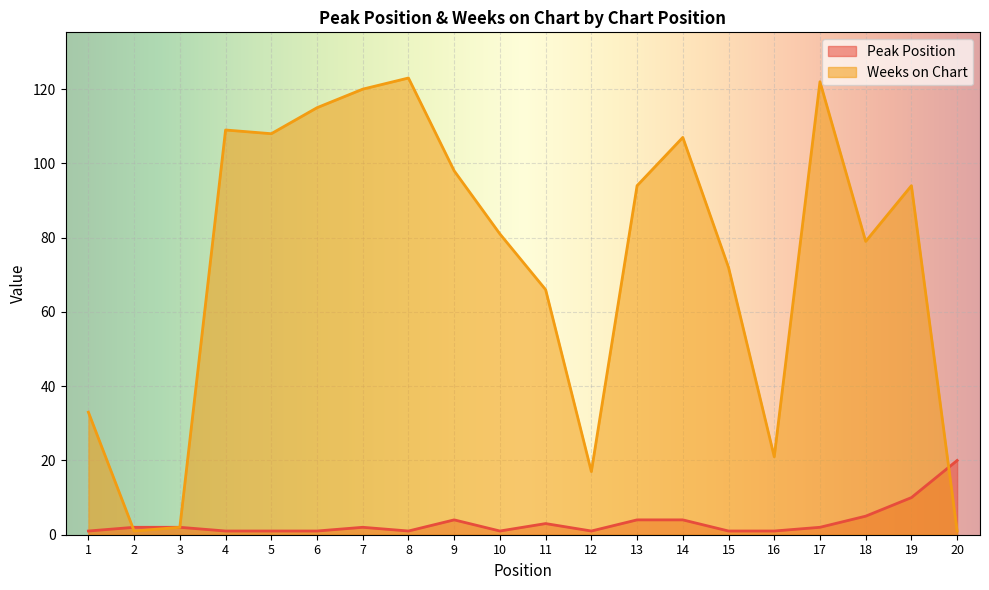

Which label corresponds to the smallest value in the chart?

1